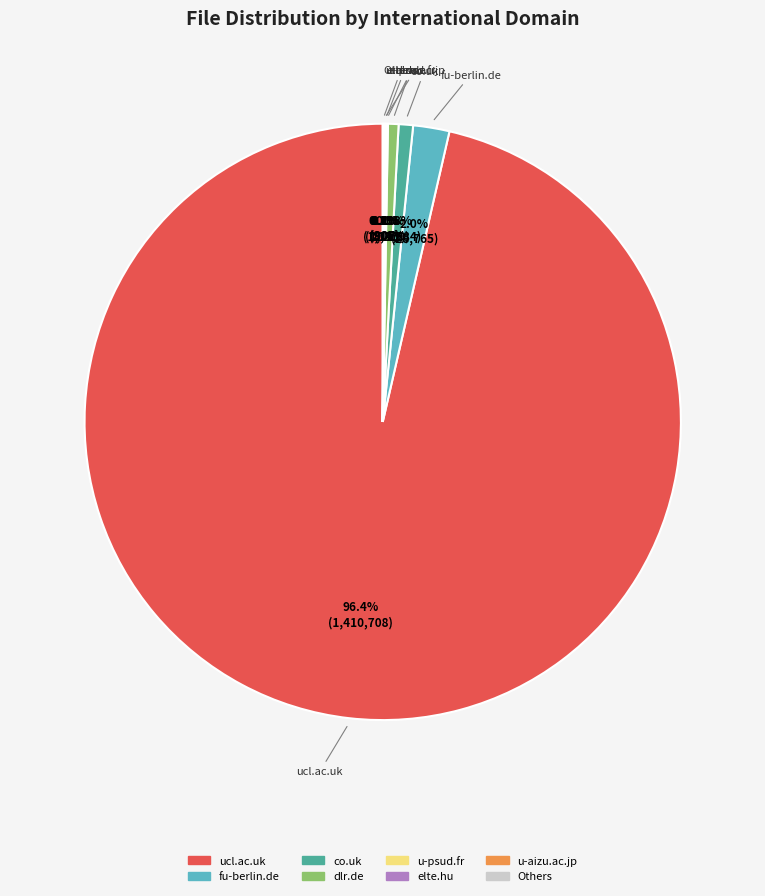

Does any single category account for the majority?

Yes